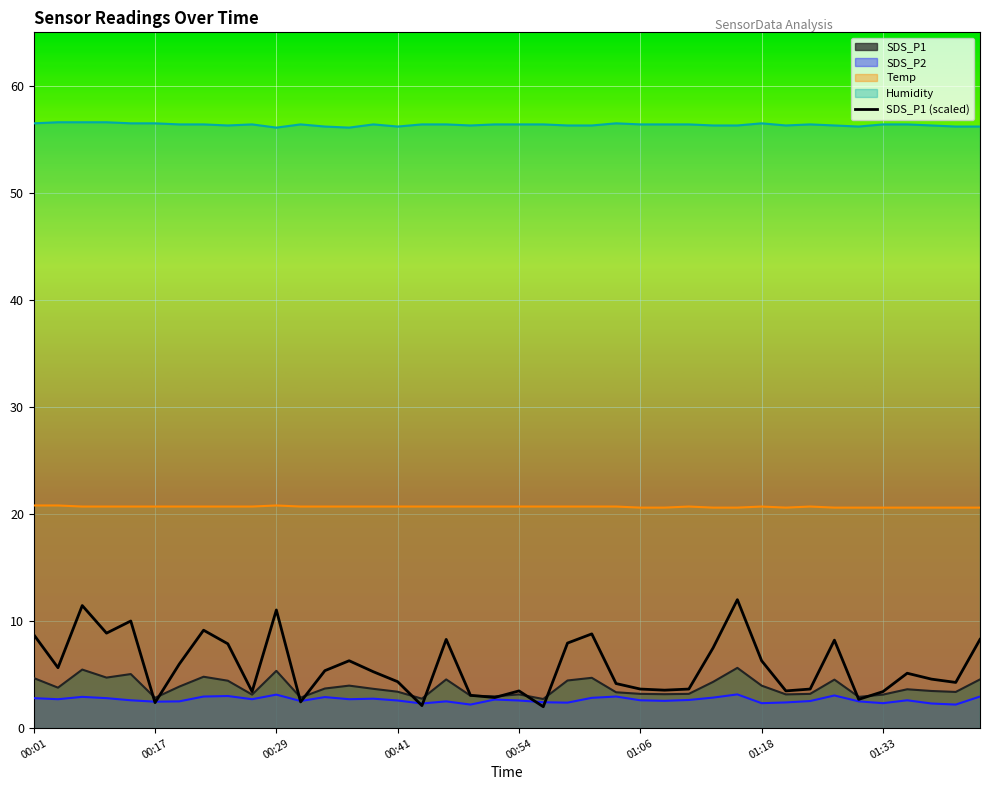

Reading right to left, what are all the values shown in this chart?

SDS_P1: 4.5	3.4	3.5	3.6	3.1	2.9	4.5	3.2	3.1	4.0	5.6	4.3	3.2	3.2	3.2	3.4	4.7	4.5	2.7	3.1	3.0	3.0	4.5	2.8	3.4	3.7	4.0	3.7	2.9	5.3	3.1	4.4	4.8	3.9	2.8	5.0	4.7	5.5	3.8	4.7
SDS_P2: 3.0	2.2	2.3	2.6	2.3	2.5	3.0	2.5	2.4	2.3	3.1	2.9	2.6	2.5	2.6	3.0	2.8	2.4	2.4	2.6	2.7	2.2	2.5	2.3	2.6	2.8	2.7	2.9	2.5	3.1	2.7	3.0	3.0	2.5	2.5	2.6	2.8	2.9	2.7	2.8
Temp: 20.6	20.6	20.6	20.6	20.6	20.6	20.6	20.7	20.6	20.7	20.6	20.6	20.7	20.6	20.6	20.7	20.7	20.7	20.7	20.7	20.7	20.7	20.7	20.7	20.7	20.7	20.7	20.7	20.7	20.8	20.7	20.7	20.7	20.7	20.7	20.7	20.7	20.7	20.8	20.8
Humidity: 56.2	56.2	56.3	56.4	56.4	56.2	56.3	56.4	56.3	56.5	56.3	56.3	56.4	56.4	56.4	56.5	56.3	56.3	56.4	56.4	56.4	56.3	56.4	56.4	56.2	56.4	56.1	56.2	56.4	56.1	56.4	56.3	56.4	56.4	56.5	56.5	56.6	56.6	56.6	56.5